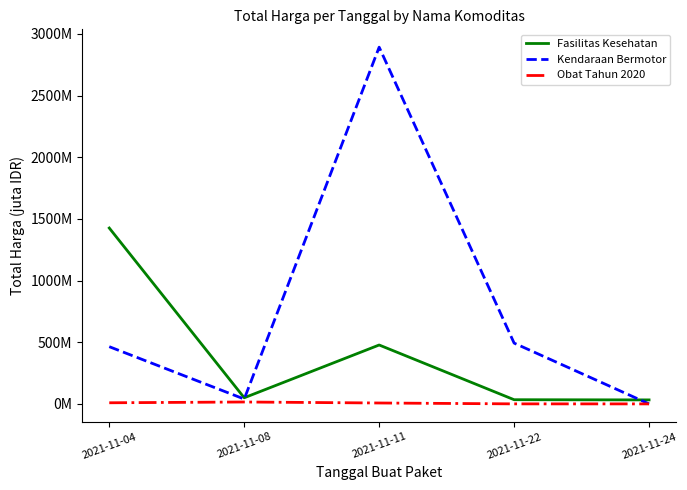

The Kendaraan Bermotor series shows 39.4 at 2021-11-08. True or false?

True